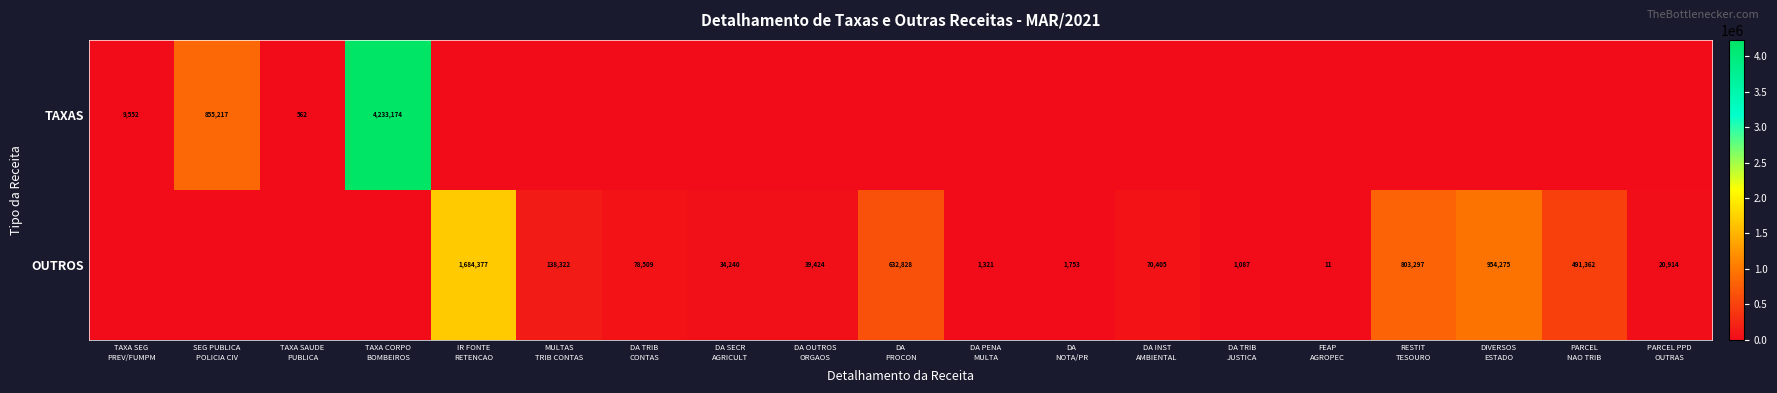

Is it true that TAXAS equals 385.1 at TAXA SAUDE PUBLICA?

False